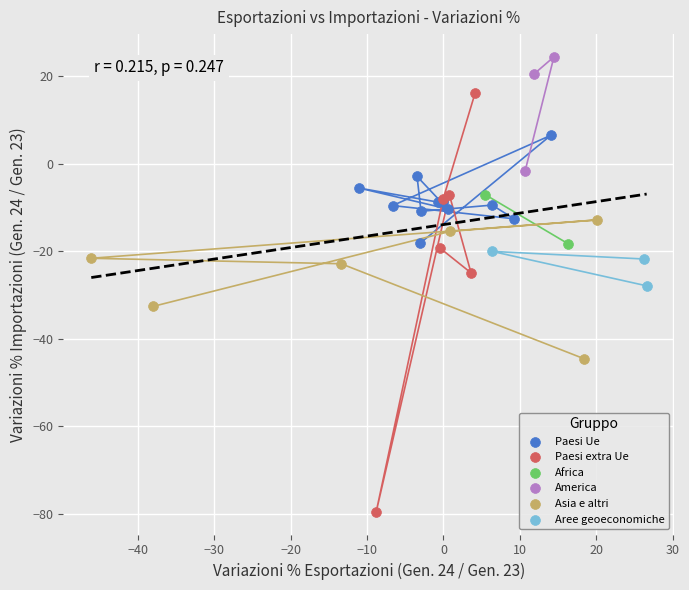

What are all the series names shown in the legend?

Paesi Ue, Paesi extra Ue, Africa, America, Asia e altri, Aree geoeconomiche